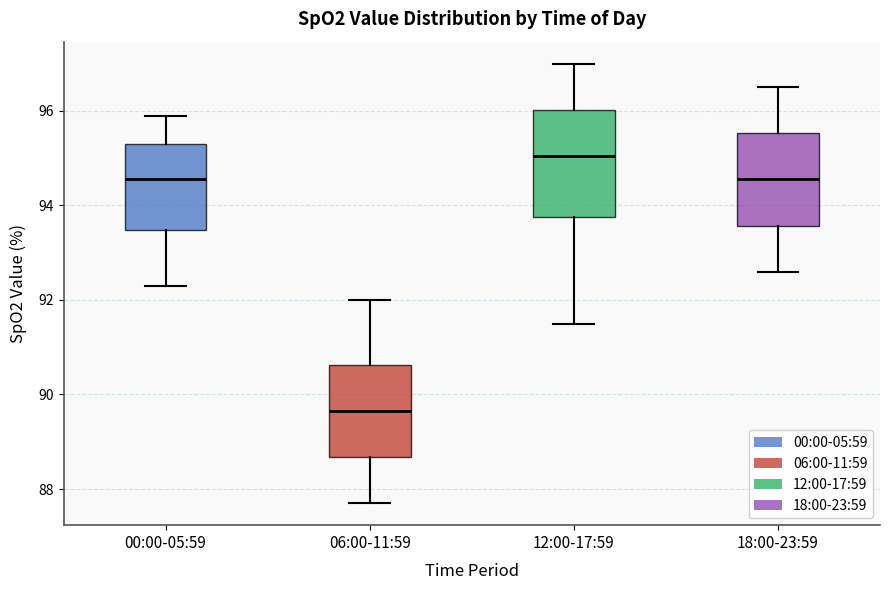

Comparing the boxes themselves (not the whiskers), which one is the tallest?

12:00-17:59